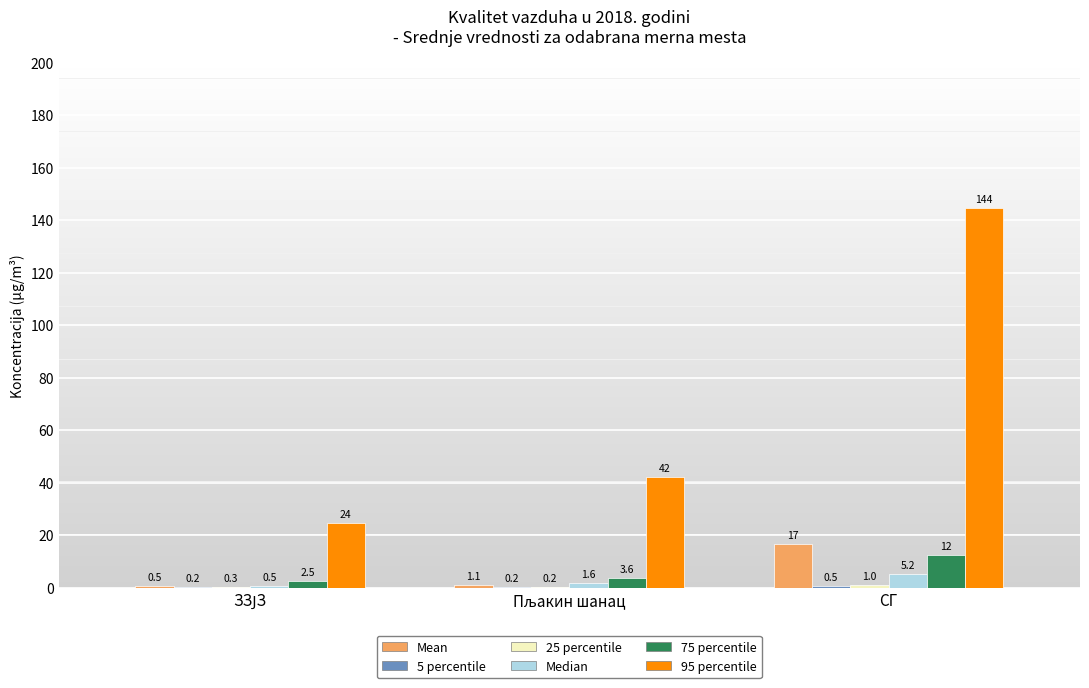

Which category has the highest value across all series?

СГ